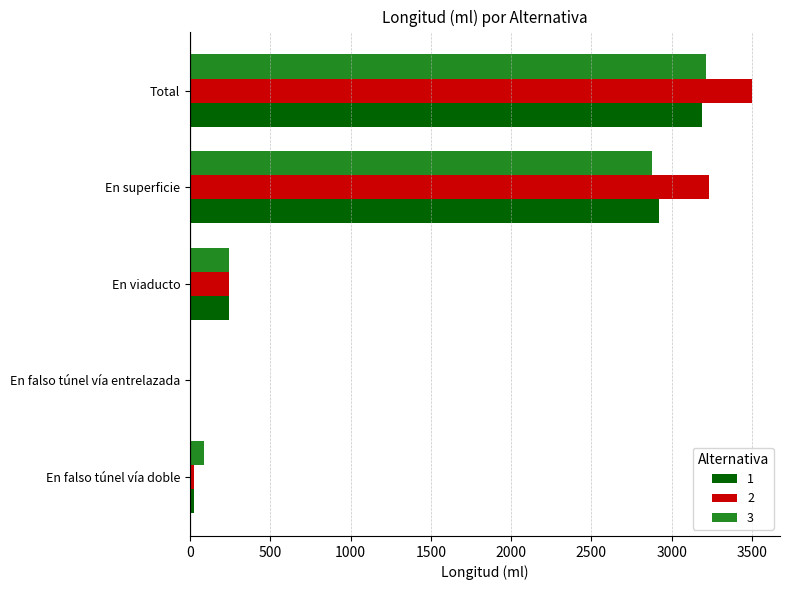

What is the sum of the 1 values at En viaducto and En superficie?

3164.2